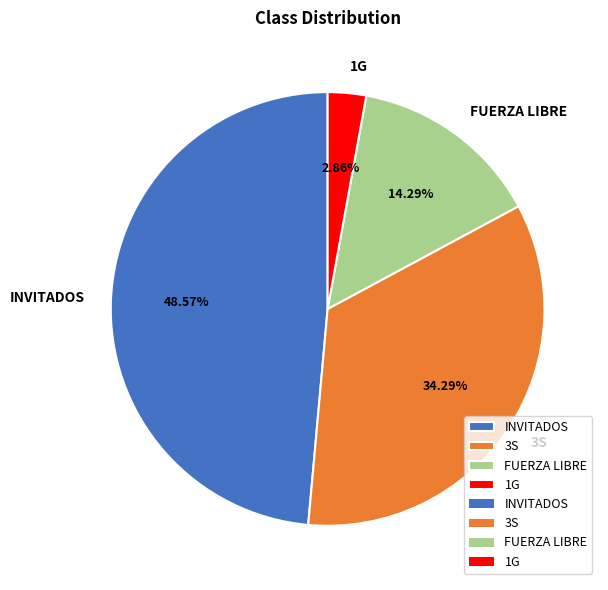

What is the smallest slice in the pie chart?

1G